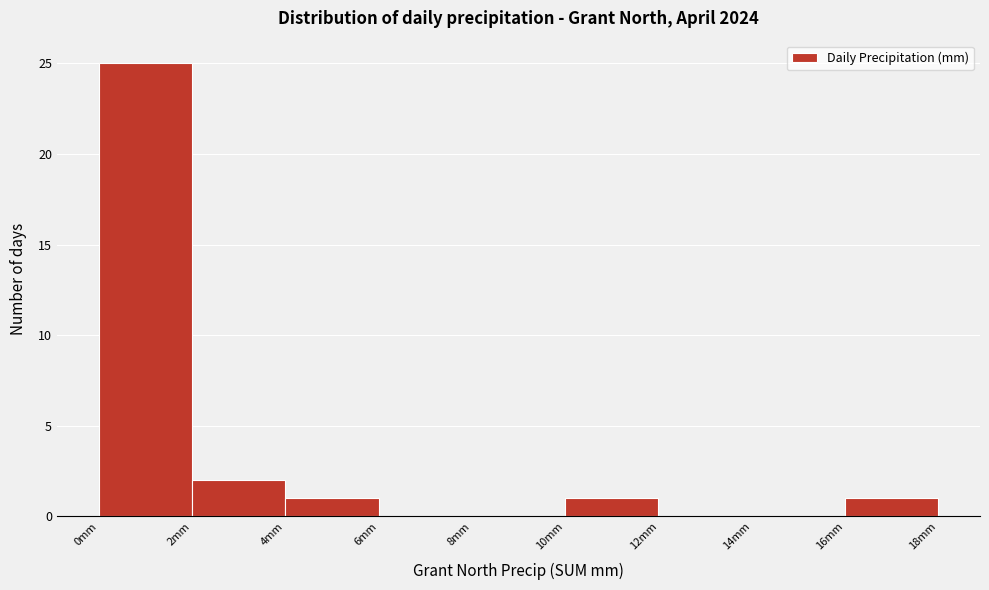

Which range on the x-axis has the tallest bar?

0 to 2